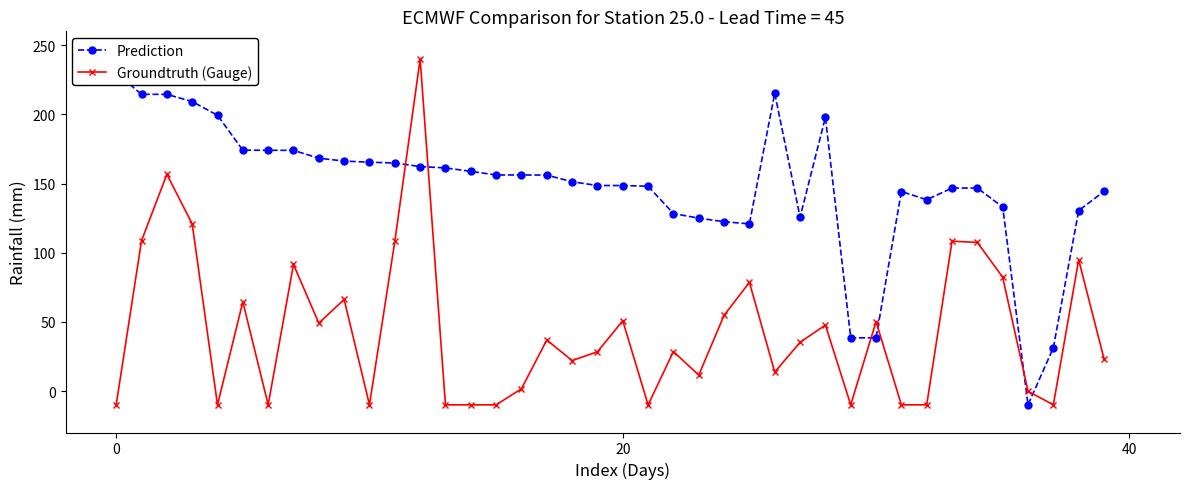

True or false: Prediction and Groundtruth (Gauge) intersect in this chart.

True